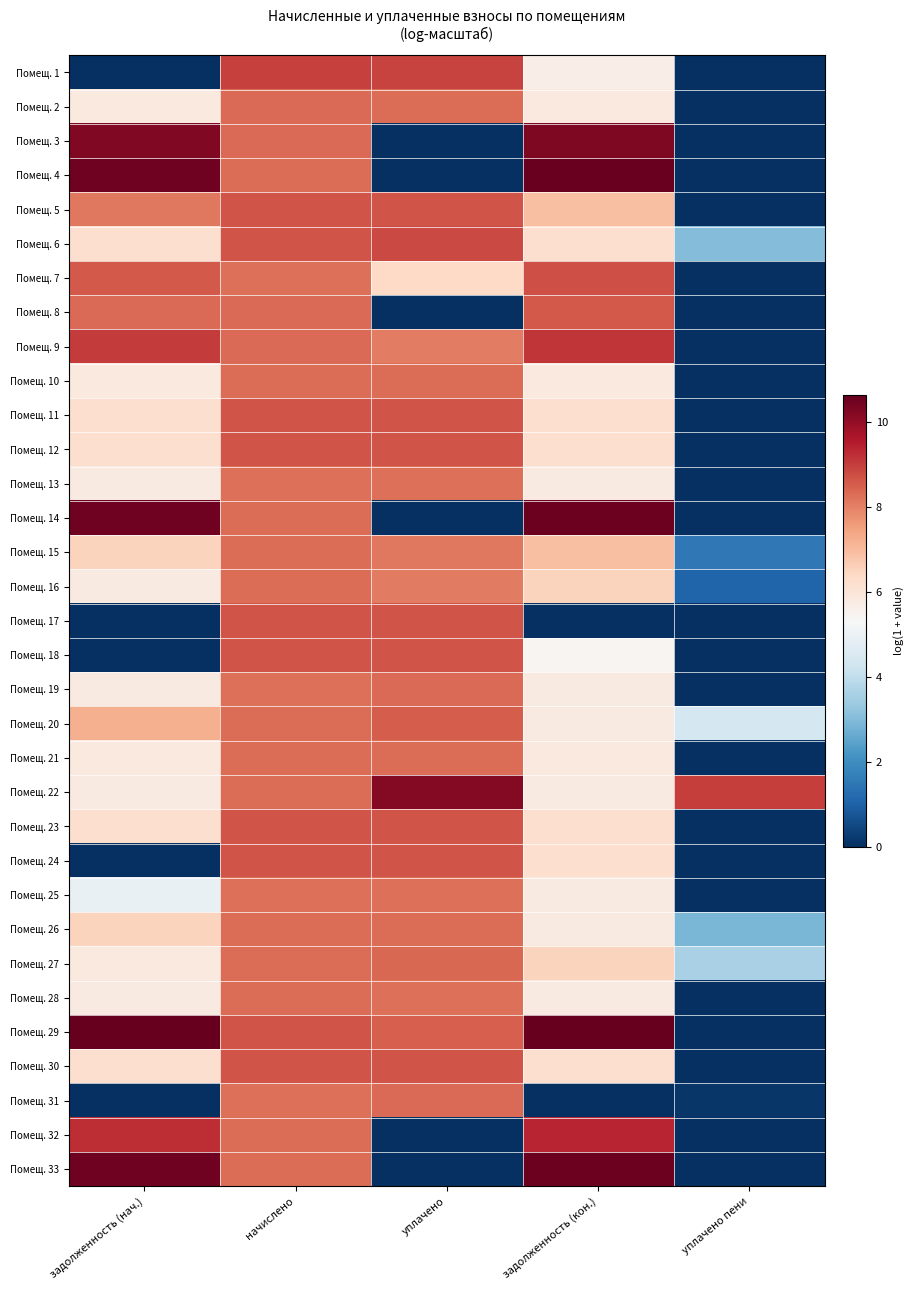

Which label corresponds to the smallest value in the chart?

задолженность (нач.)